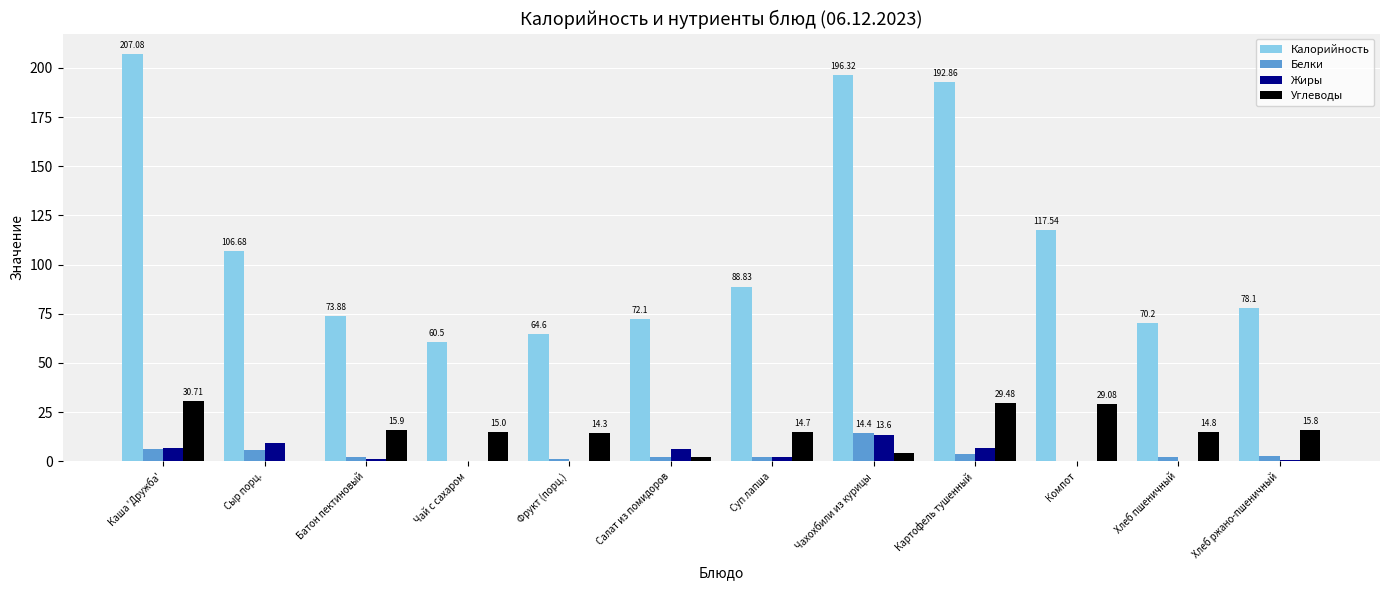

The value of Жиры at Каша 'Дружба' is 6.6. True or false?

True